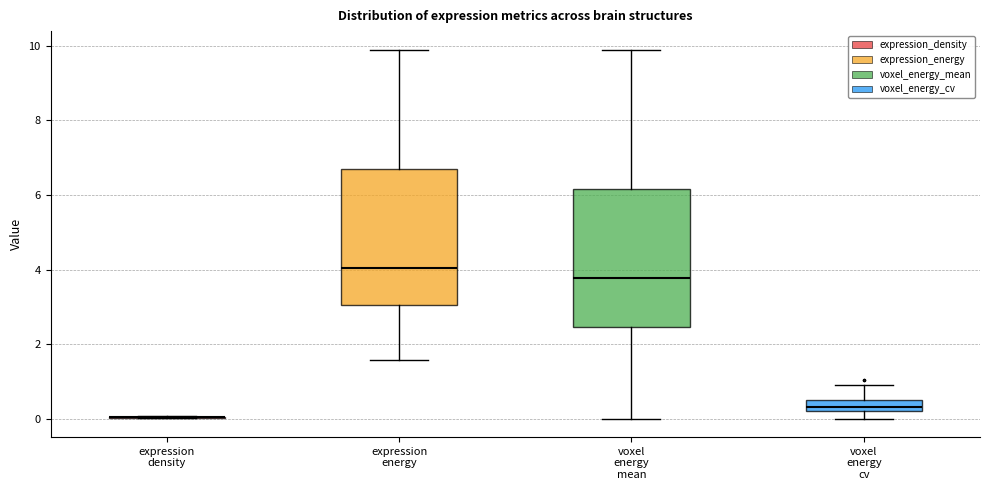

Where is the lower edge of the box for voxel energy cv on the y-axis? The values are not printed on the chart, so give them approximately, as read against the axis.

0.2